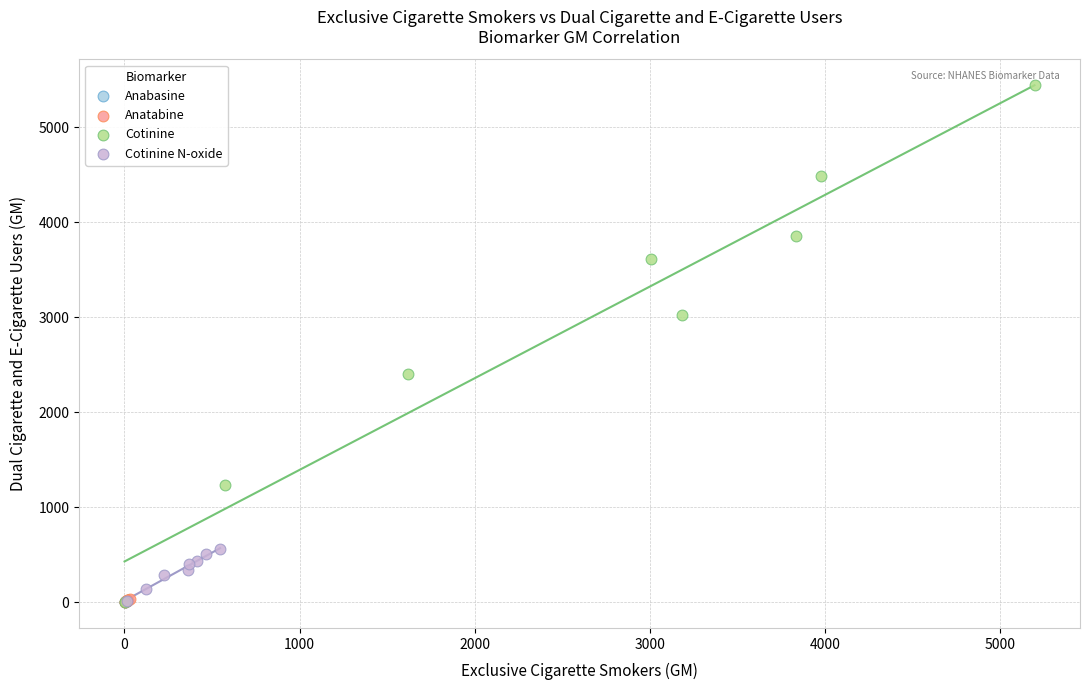

Which series has the largest Y range (max minus min)?

Cotinine